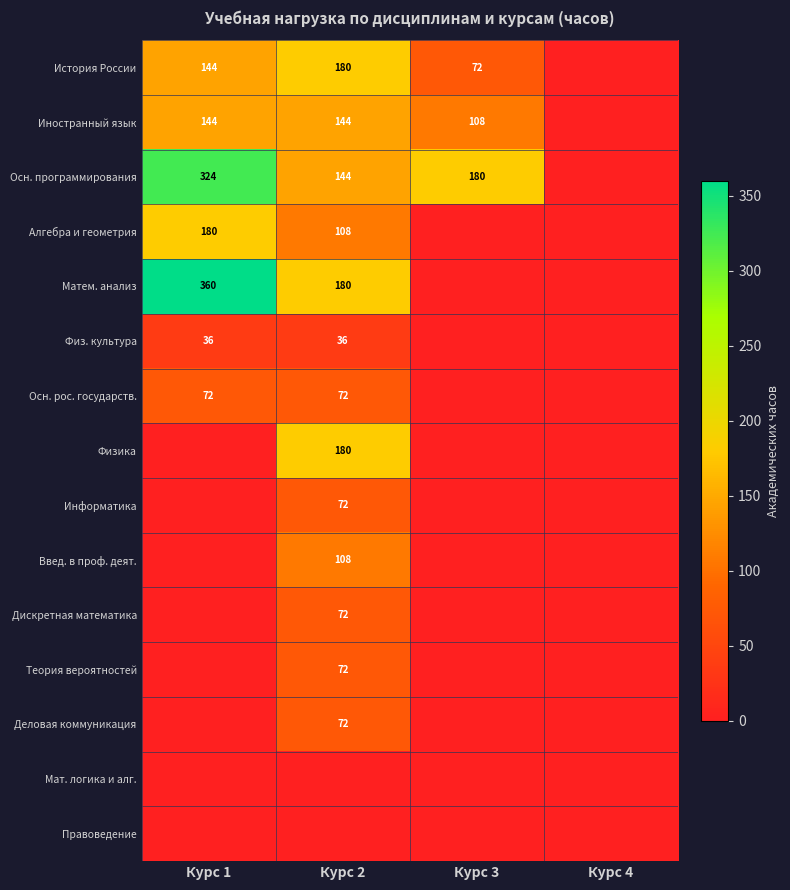

Which series has the widest spread of values?

Матем. анализ